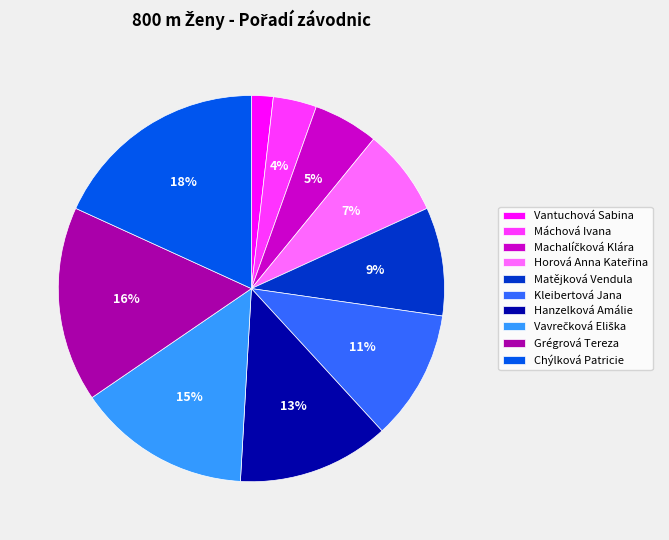

How many slices are in this pie chart?

10